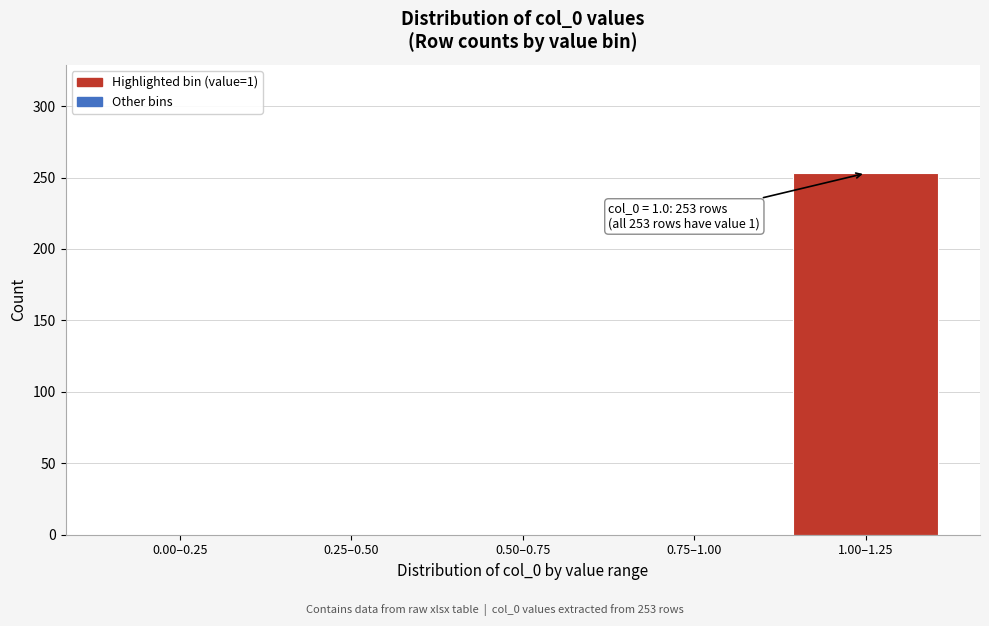

Reading right to left, what are all the values shown in this chart?

1.00–1.25=253	0.75–1.00=0	0.50–0.75=0	0.25–0.50=0	0.00–0.25=0